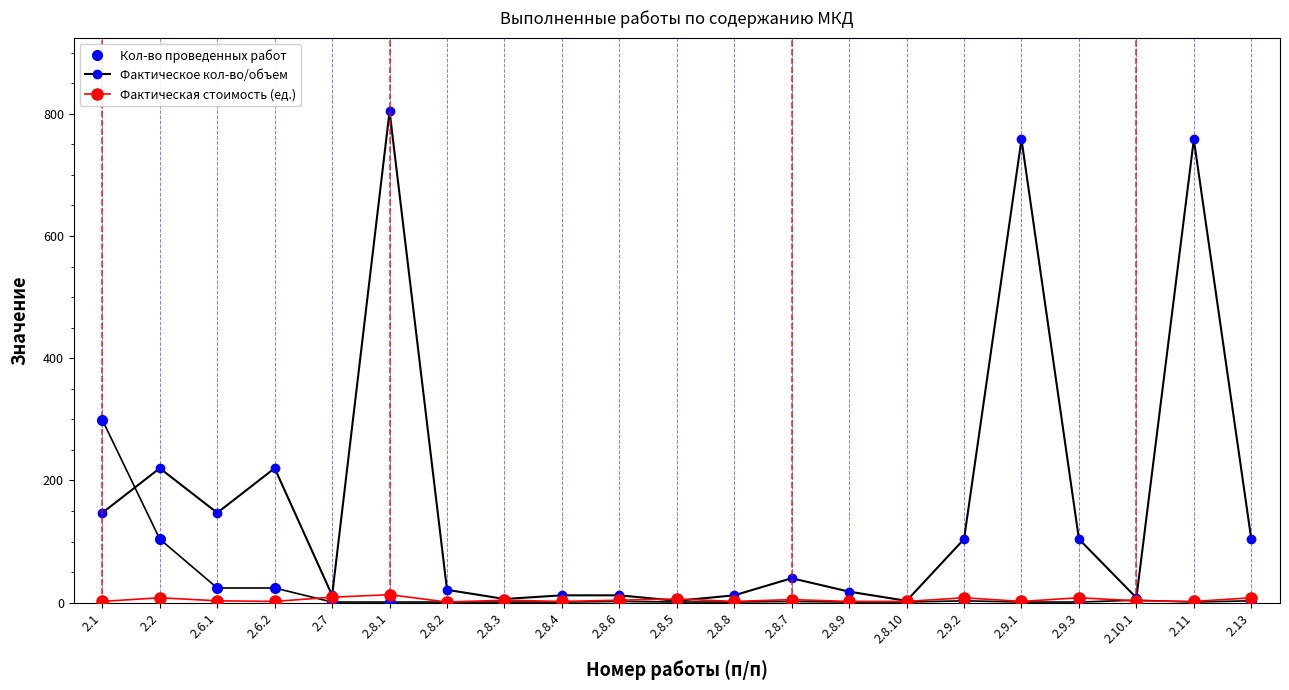

What are all the series names shown in the legend?

Кол-во проведенных работ, Фактическое кол-во/объем, Фактическая стоимость (ед.)